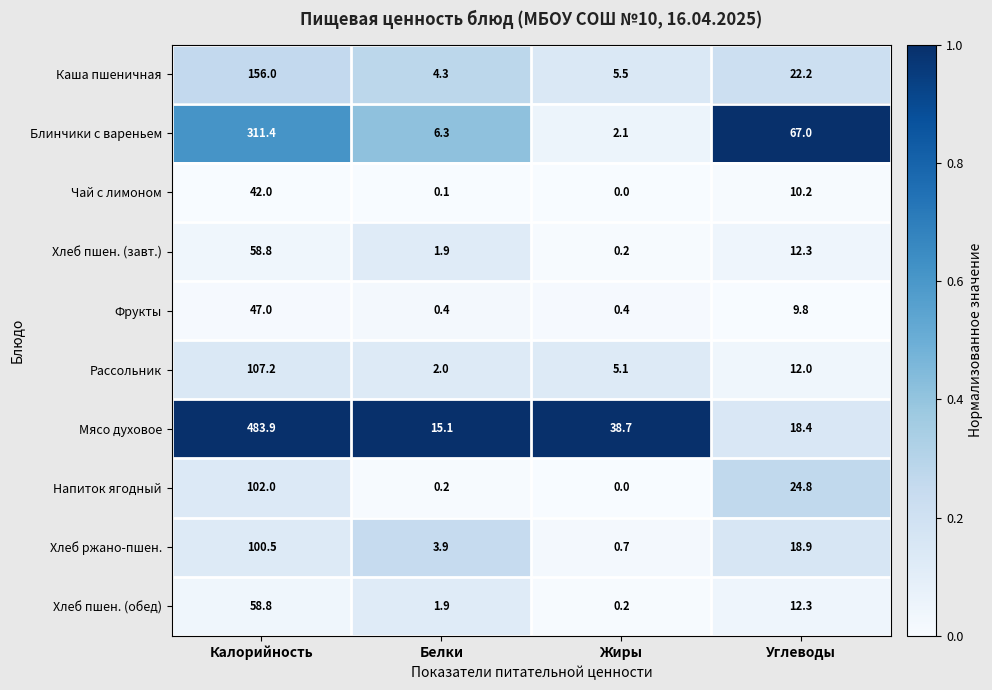

How many data points does each series have?

4